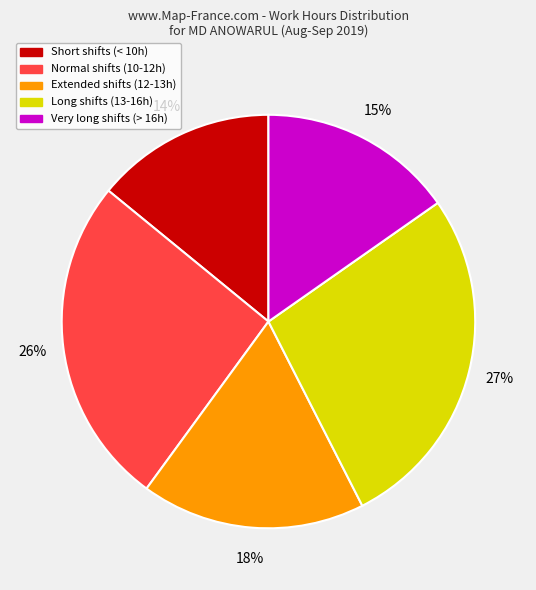

Is there any slice that represents more than half of the pie?

No